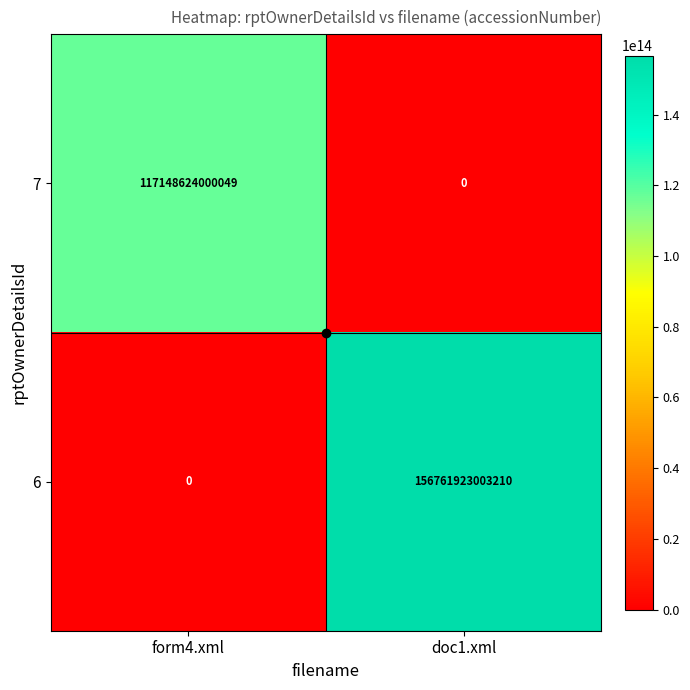

The 6 series shows 156761923003210 at doc1.xml. True or false?

True